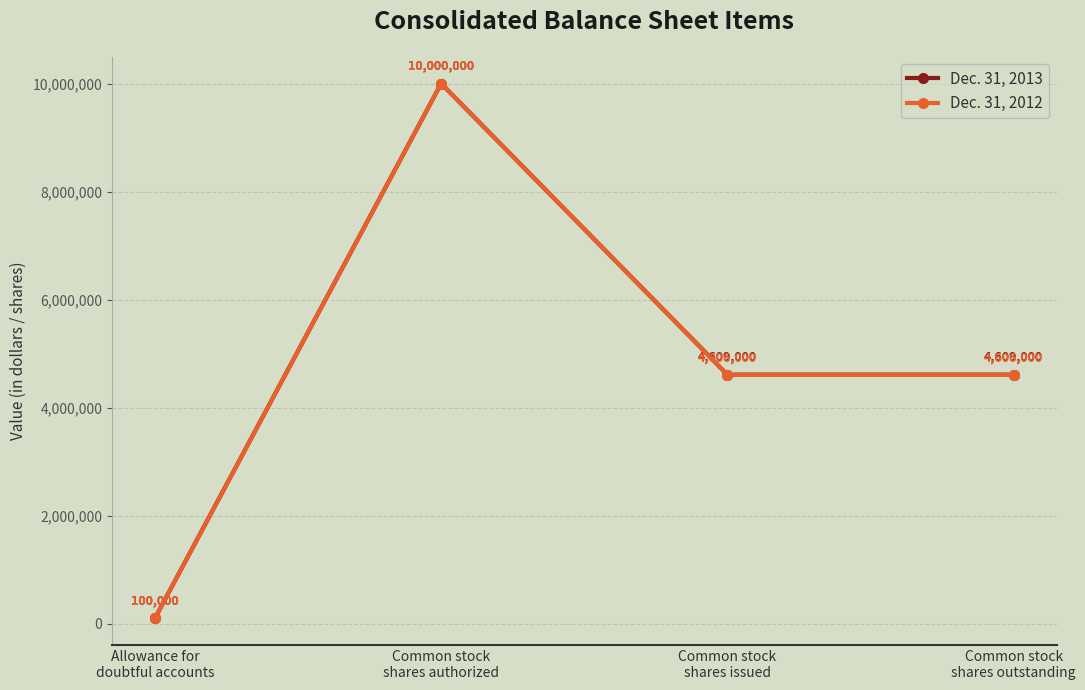

List the series in order of their overall mean, highest first.

Dec. 31, 2013, Dec. 31, 2012